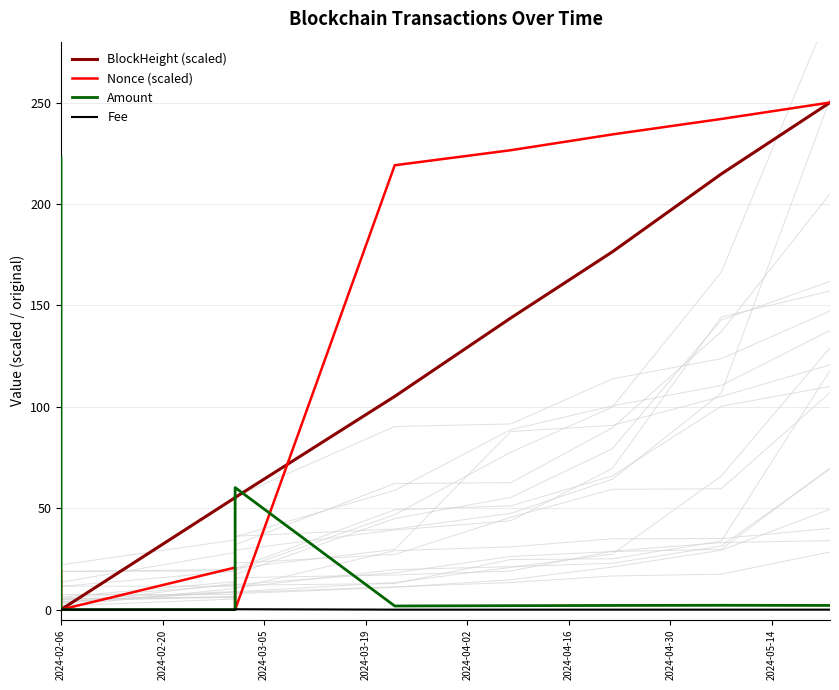

What is the difference between the maximum and minimum values in the Fee series?

0.2